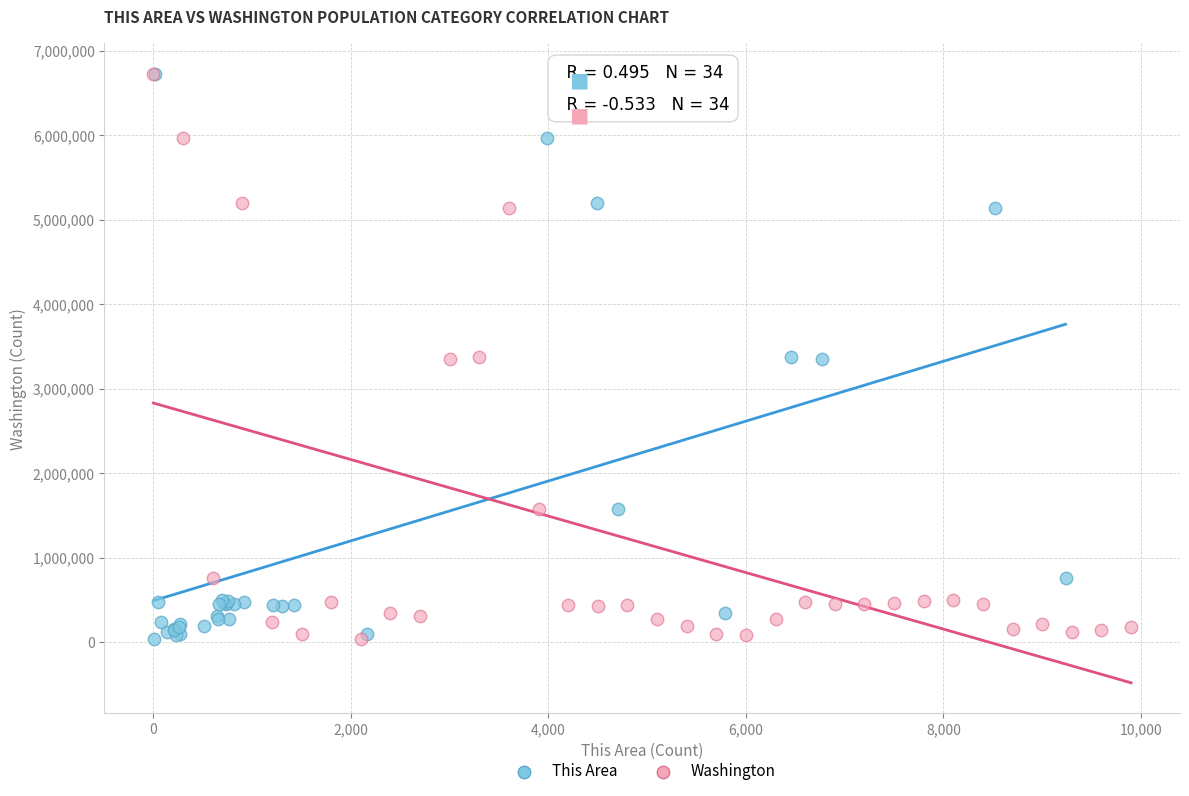

What are all the series names shown in the legend?

This Area, Washington